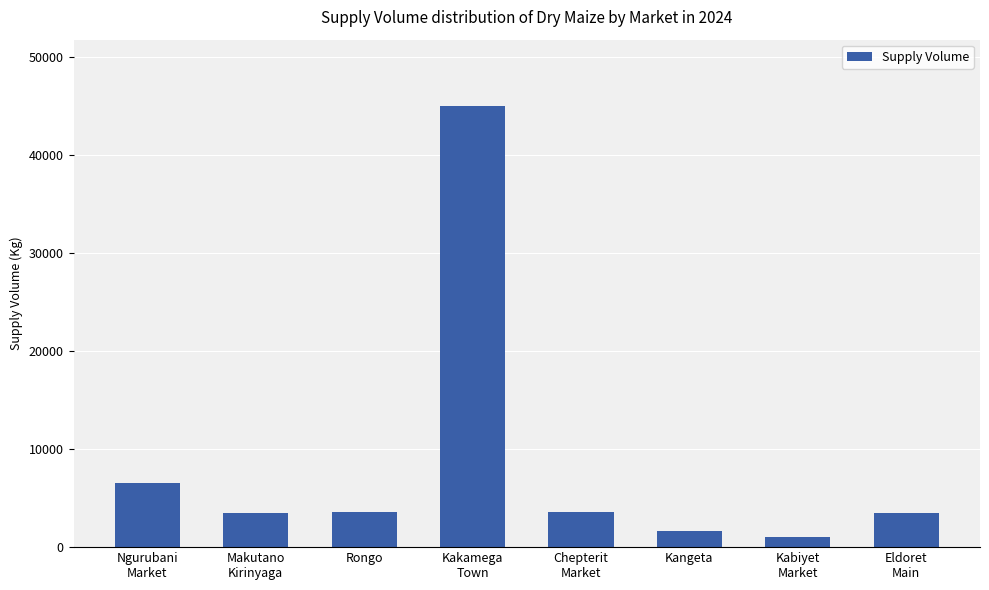

Which has a higher value, Ngurubani
Market or Rongo?

Ngurubani
Market